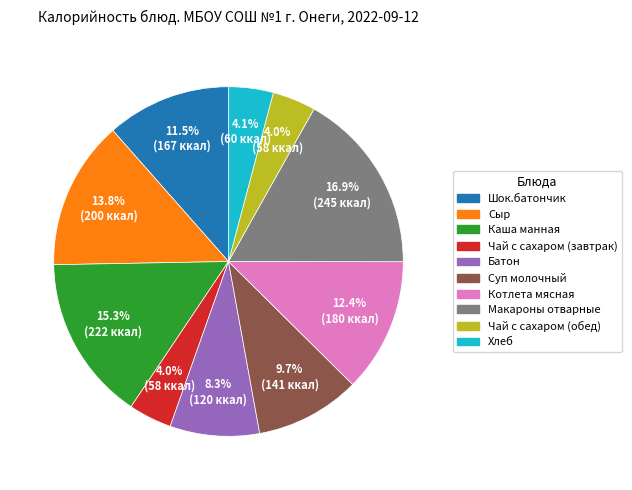

What is the ratio of the value at Хлеб to the value at Каша манная?

0.3